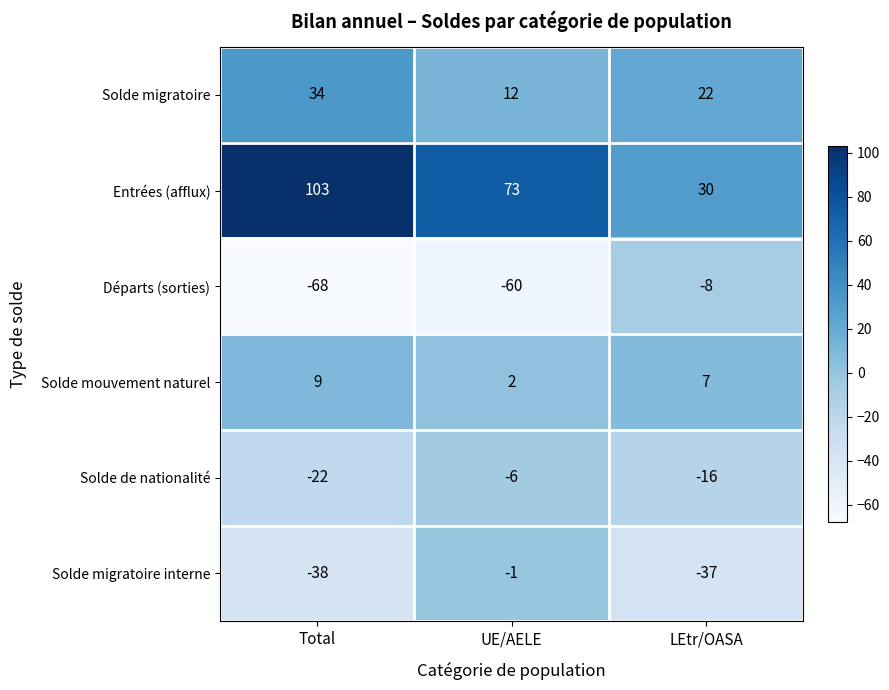

What is the total value across all series at LEtr/OASA?

-2